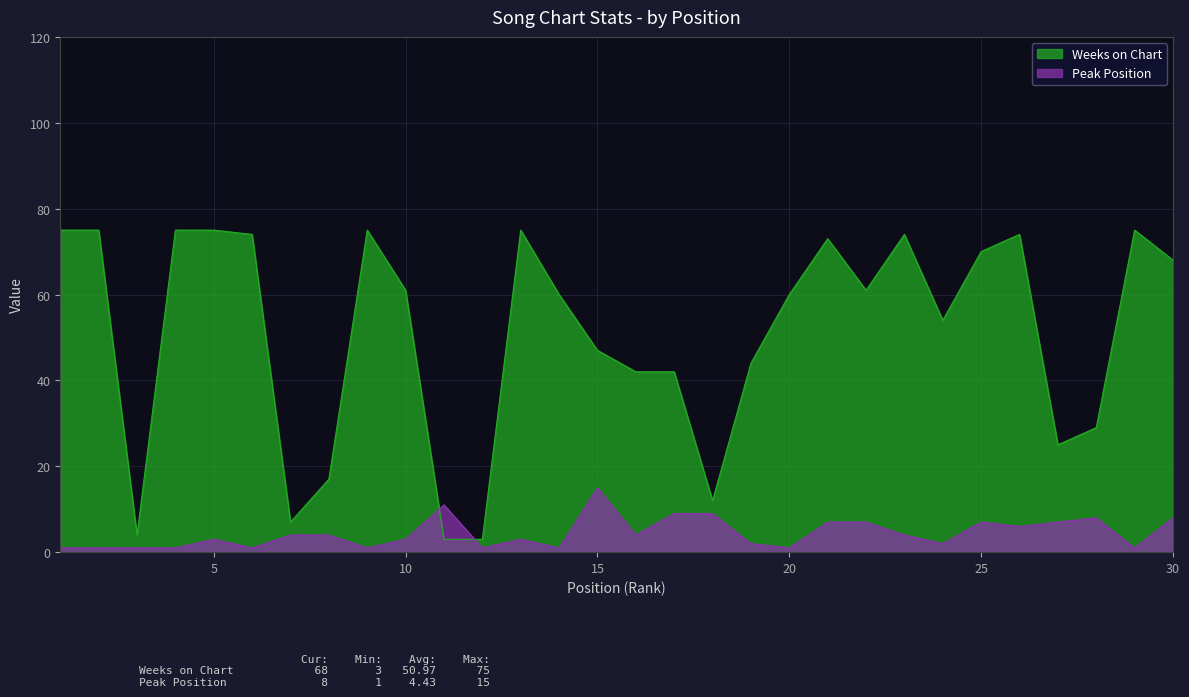

True or false: Weeks on Chart has more than 0 points higher than both neighbors.

True